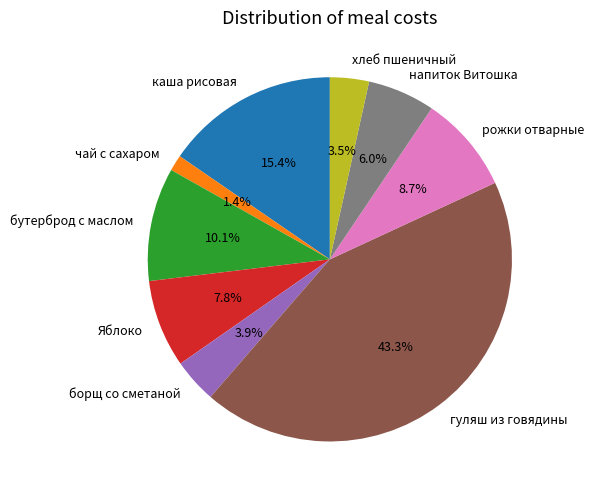

To the nearest percent, what portion does каша рисовая represent?

15%